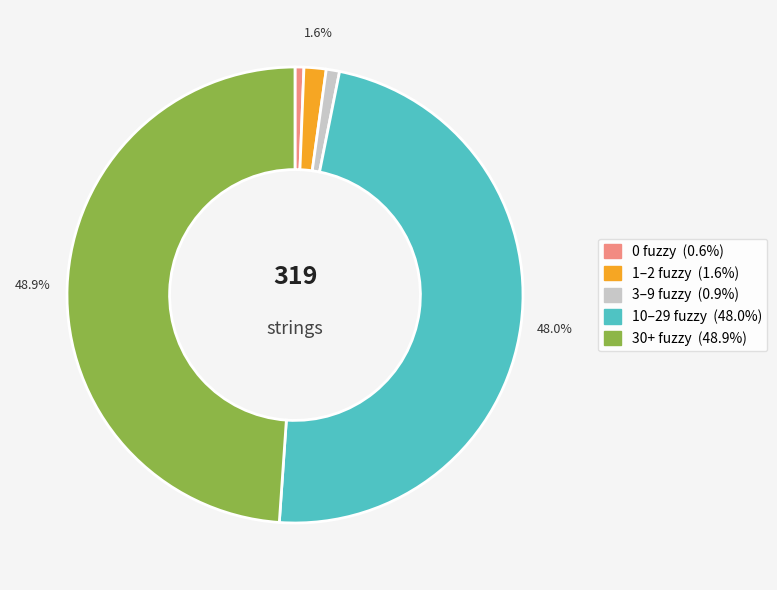

Is there any slice that represents more than half of the pie?

No